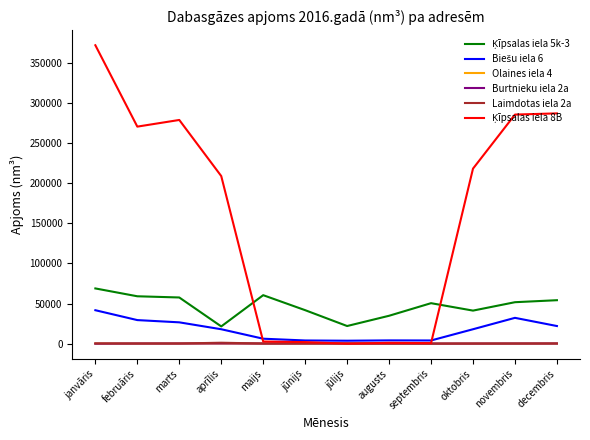

What is the difference between the highest and lowest values at marts?

278602